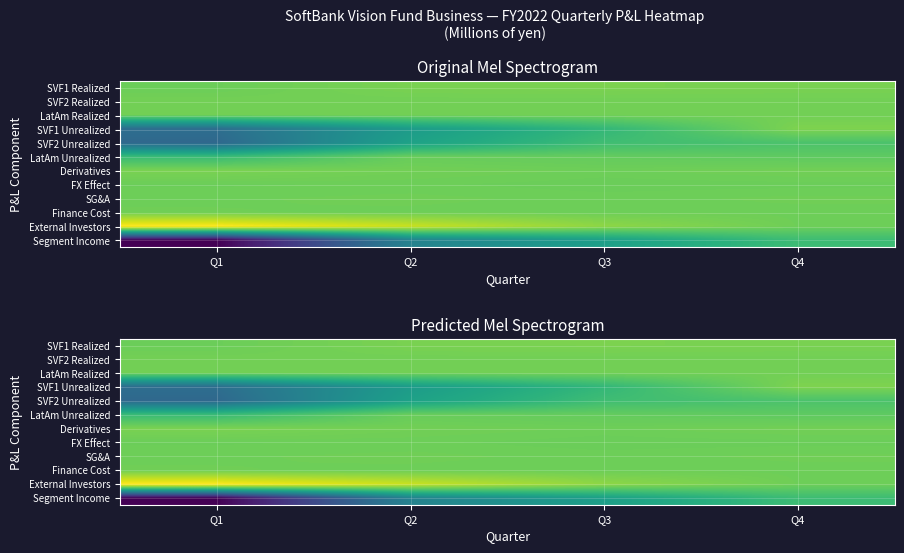

List the series in order of their peak value, lowest first.

Segment Income, SVF2 Unrealized, LatAm Unrealized, FX Effect, Finance Cost, SG&A, LatAm Realized, SVF2 Realized, Derivatives, SVF1 Realized, SVF1 Unrealized, External Investors